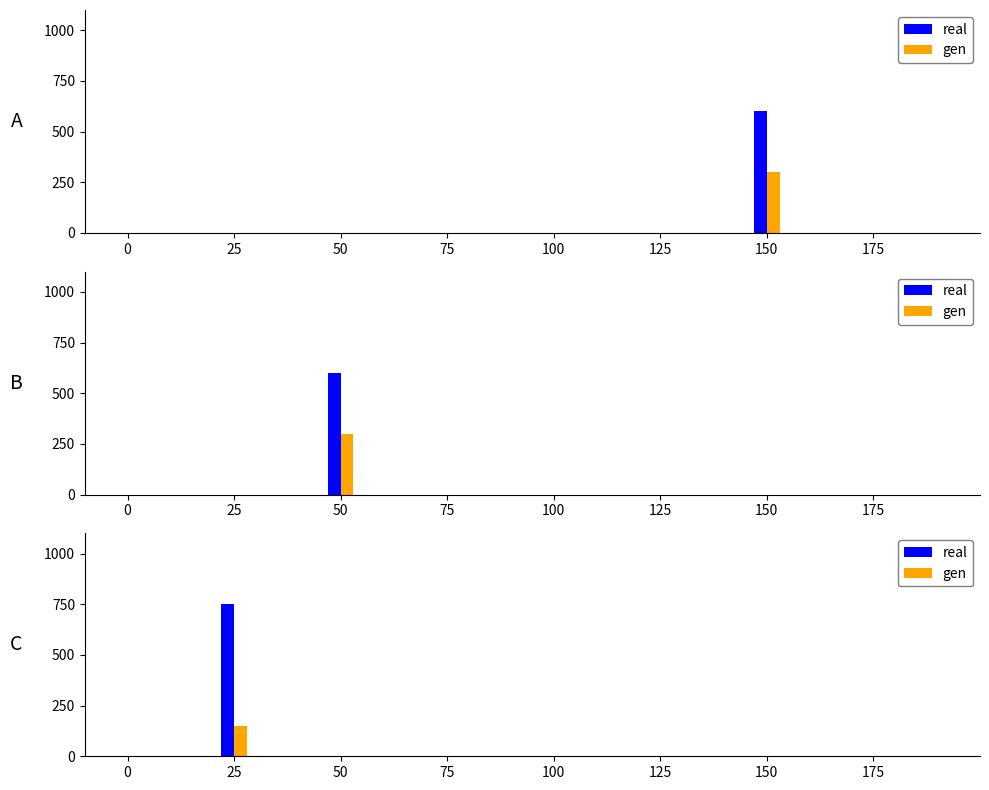

How many distinct data groups are displayed?

2